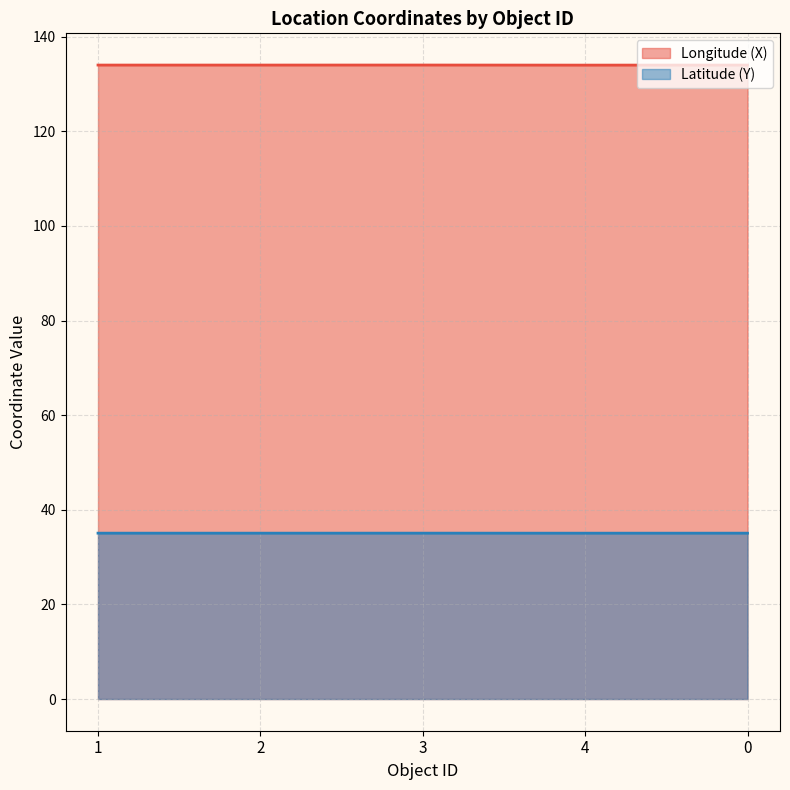

What is the spread (max minus min) of values at 1?

98.9